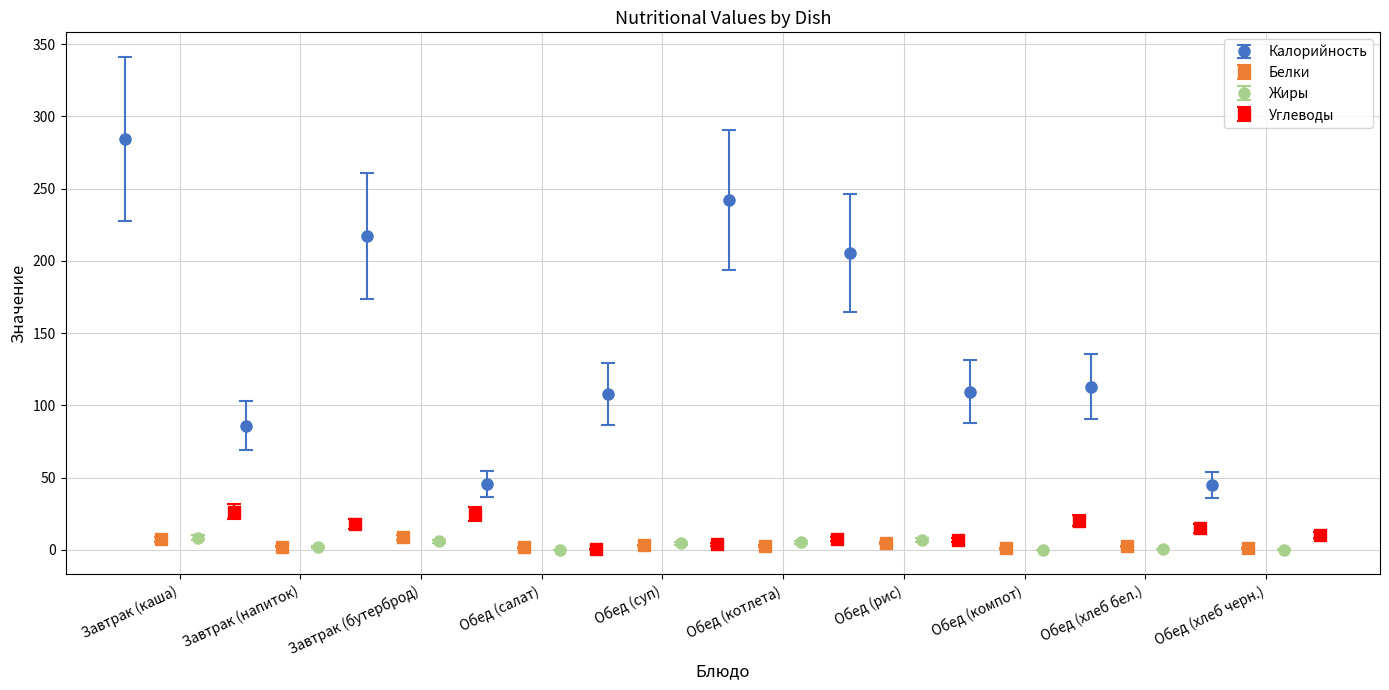

What is the value of the Калорийность point at the 3rd from the left?

217.2